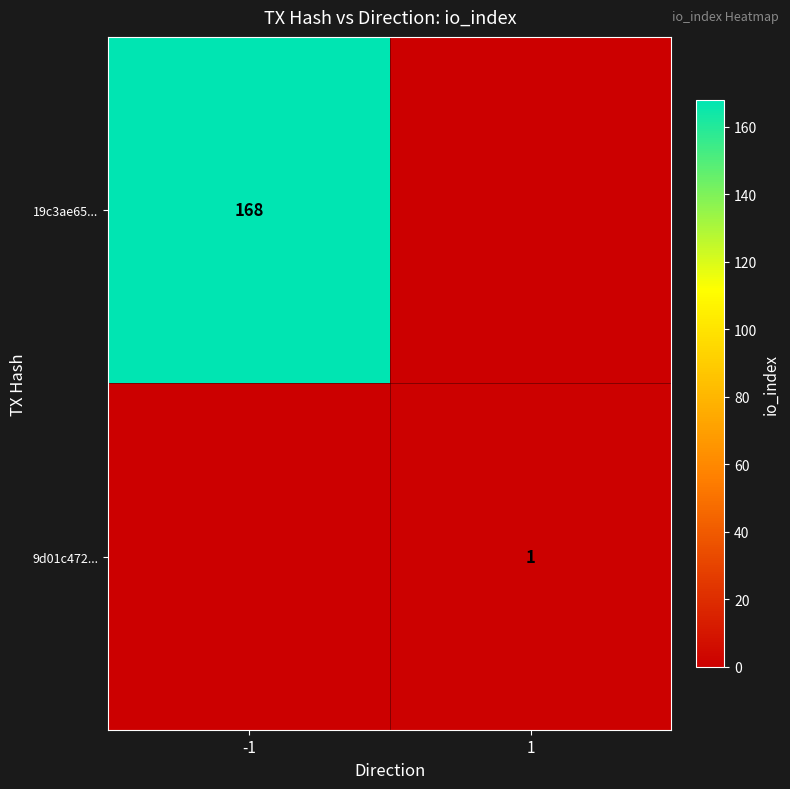

Is the value of 19c3ae65... at -1 greater than the value of 9d01c472... at 1?

Yes